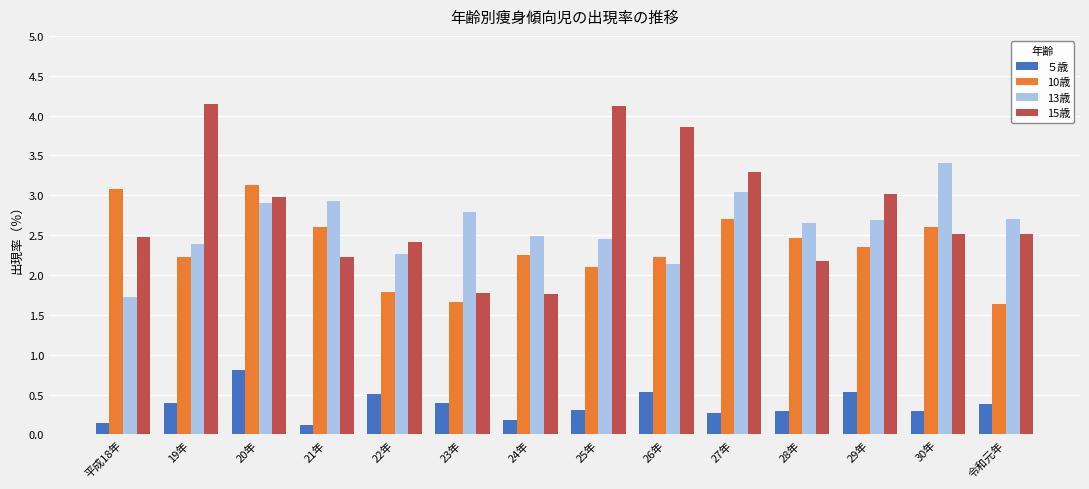

How many groups of bars are there?

14